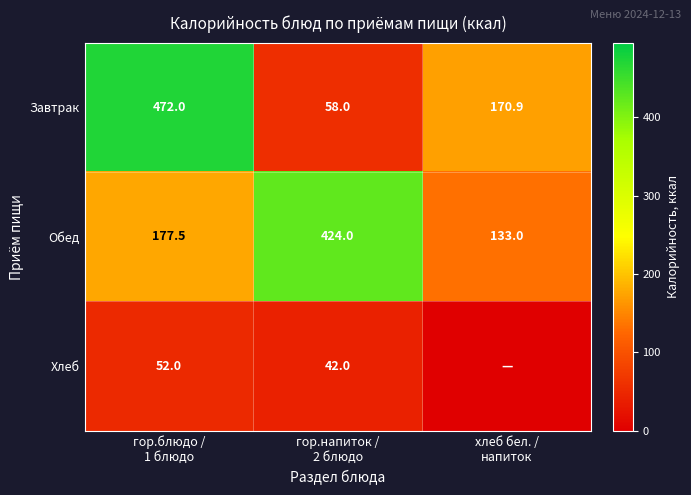

How many Завтрак values are between 58 and 472?

3